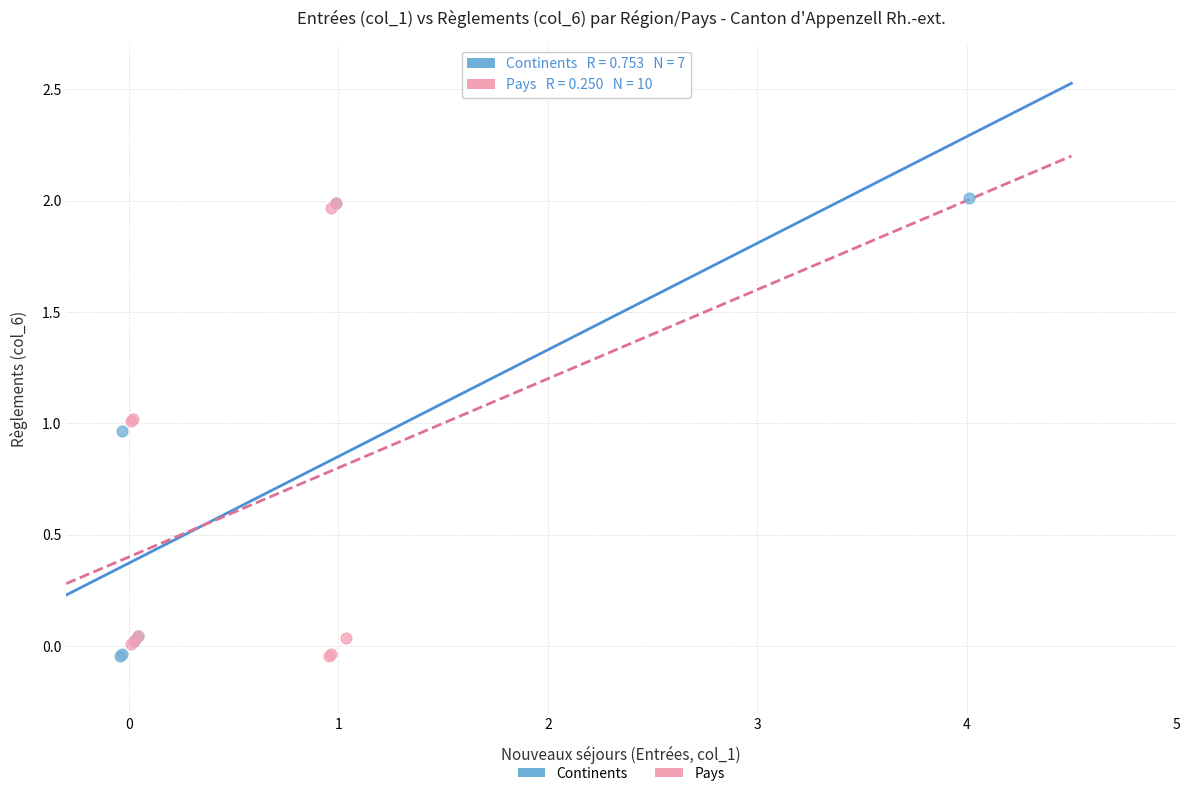

What are all the series names shown in the legend?

Continents, Pays